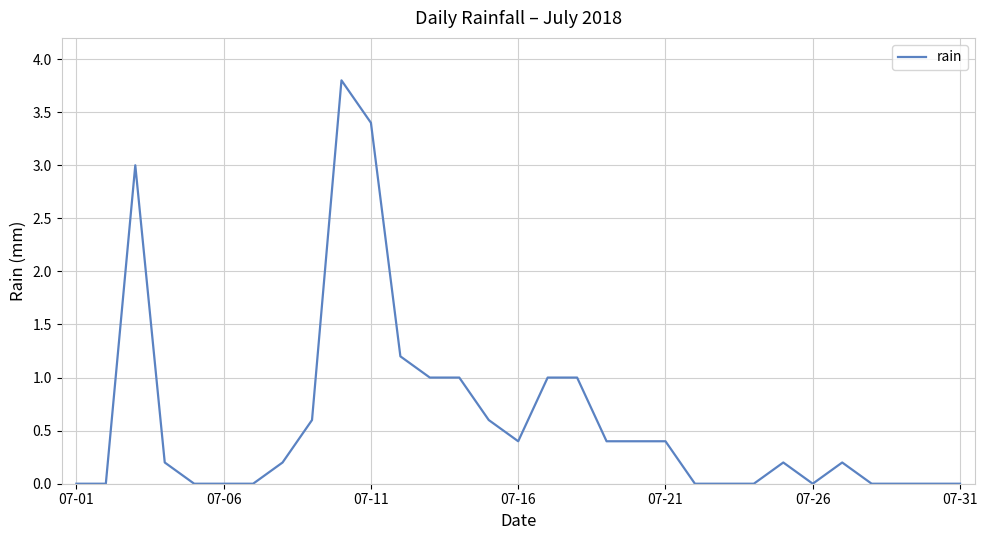

Reading left to right, transcribe all the data shown in this chart.

0.0	0.0	3.0	0.2	0.0	0.0	0.0	0.2	0.6	3.8	3.4	1.2	1.0	1.0	0.6	0.4	1.0	1.0	0.4	0.4	0.4	0.0	0.0	0.0	0.2	0.0	0.2	0.0	0.0	0.0	0.0